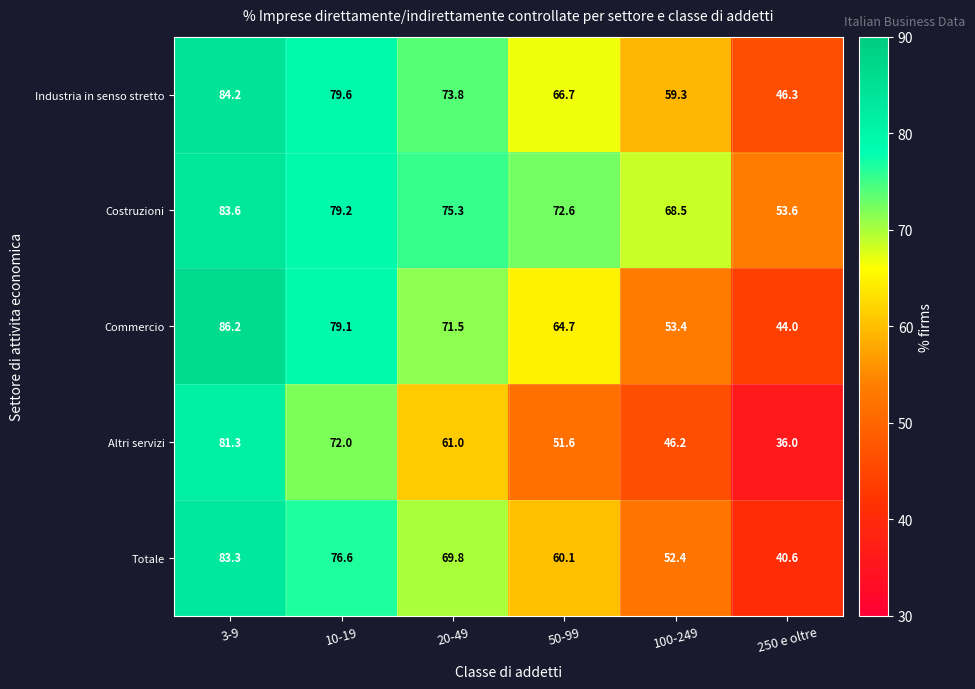

How many categories are shown in the chart?

6